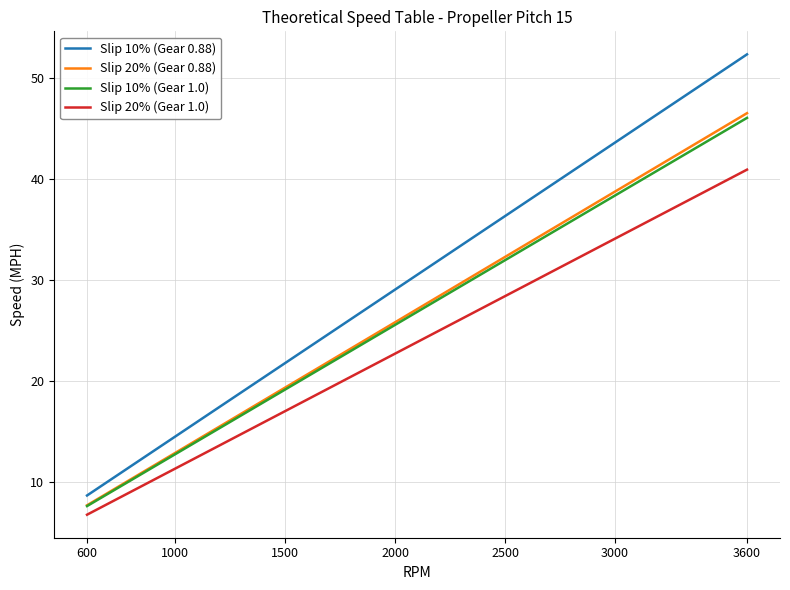

Count the number of data series in this chart.

4